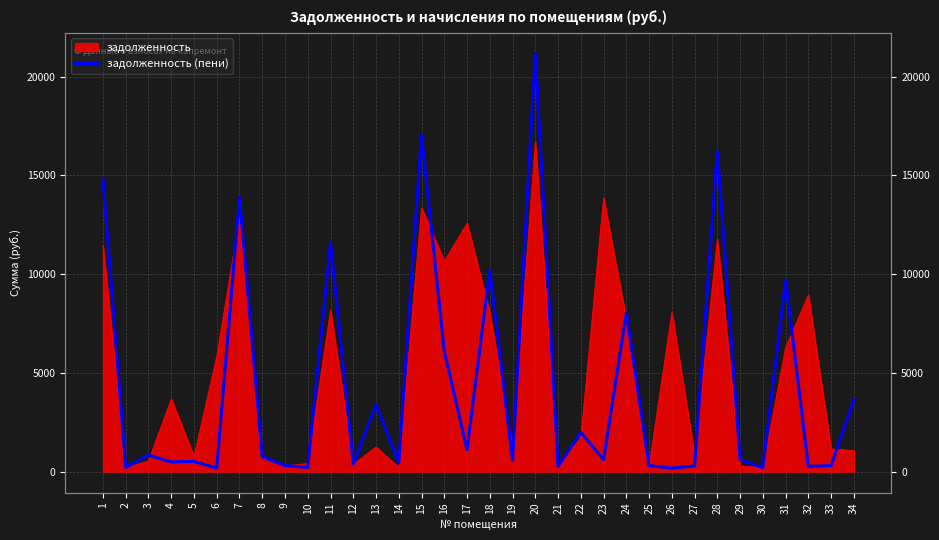

What is the difference between the values at 19 and 8?

179.6